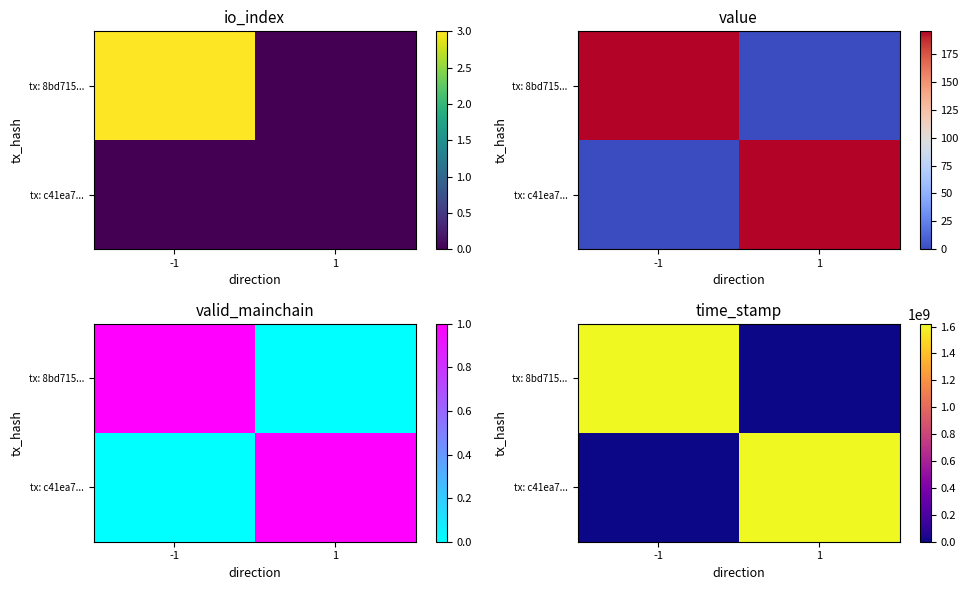

The value of tx: c41ea7... at -1 is 0. True or false?

True